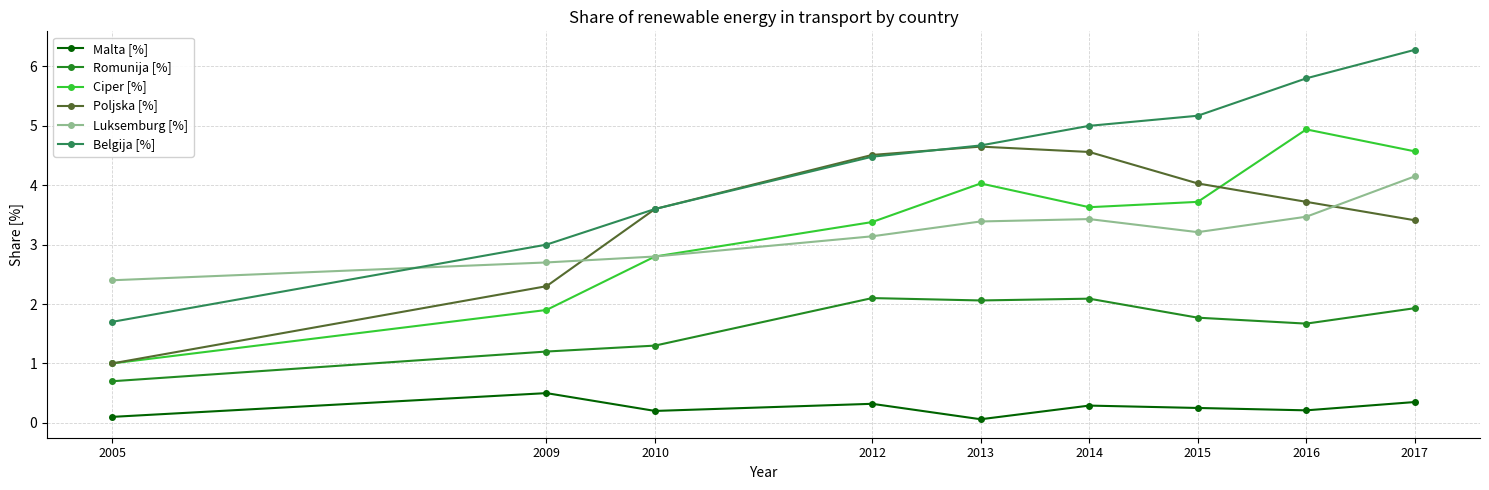

Which series has the largest total across all categories?

Belgija [%]